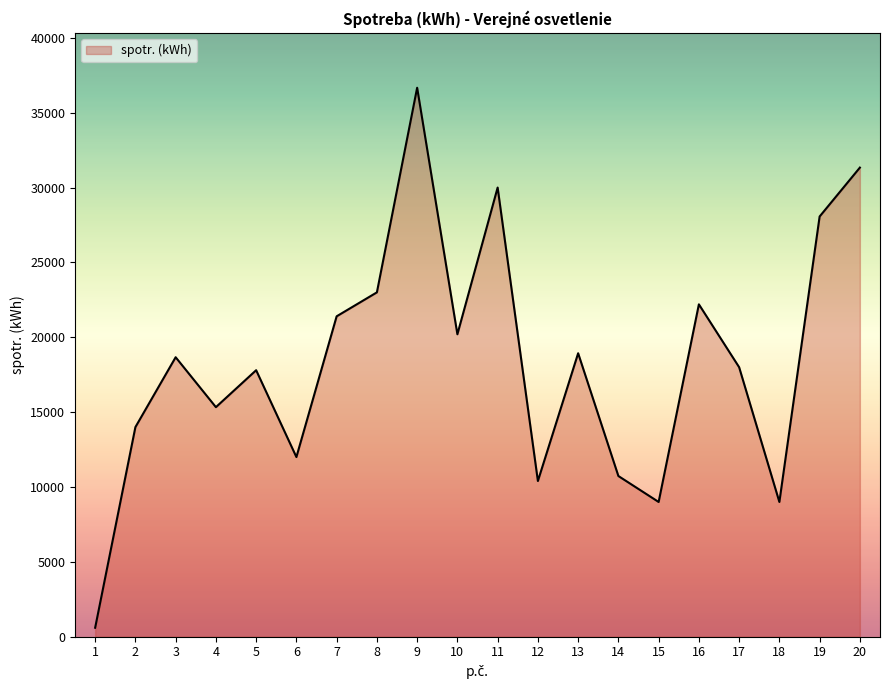

Where is the first local minimum?

4